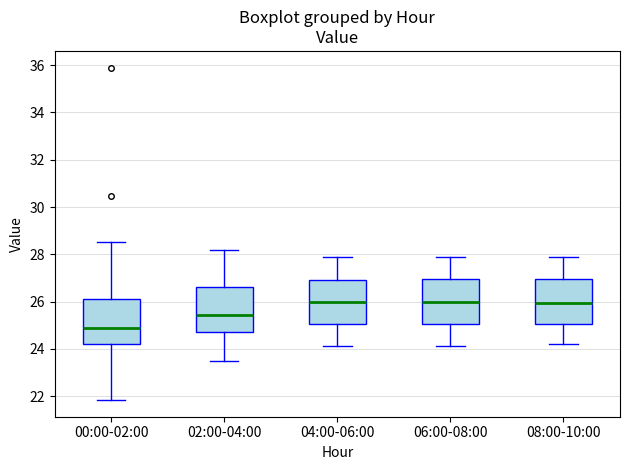

Reading left to right, transcribe this box plot: for each box, give where its median line is, the range the box spans, and where its two whiskers end, as read against the y-axis. The values are not printed on the chart, so give them approximately, as read against the axis.

00:00-02:00: median 24.8, box 24.2 to 26.2, whiskers 21.8 to 28.6
02:00-04:00: median 25.4, box 24.8 to 26.6, whiskers 23.6 to 28.2
04:00-06:00: median 26.0, box 25.0 to 27.0, whiskers 24.2 to 28.0
06:00-08:00: median 26.0, box 25.0 to 27.0, whiskers 24.2 to 28.0
08:00-10:00: median 26.0, box 25.0 to 27.0, whiskers 24.2 to 28.0